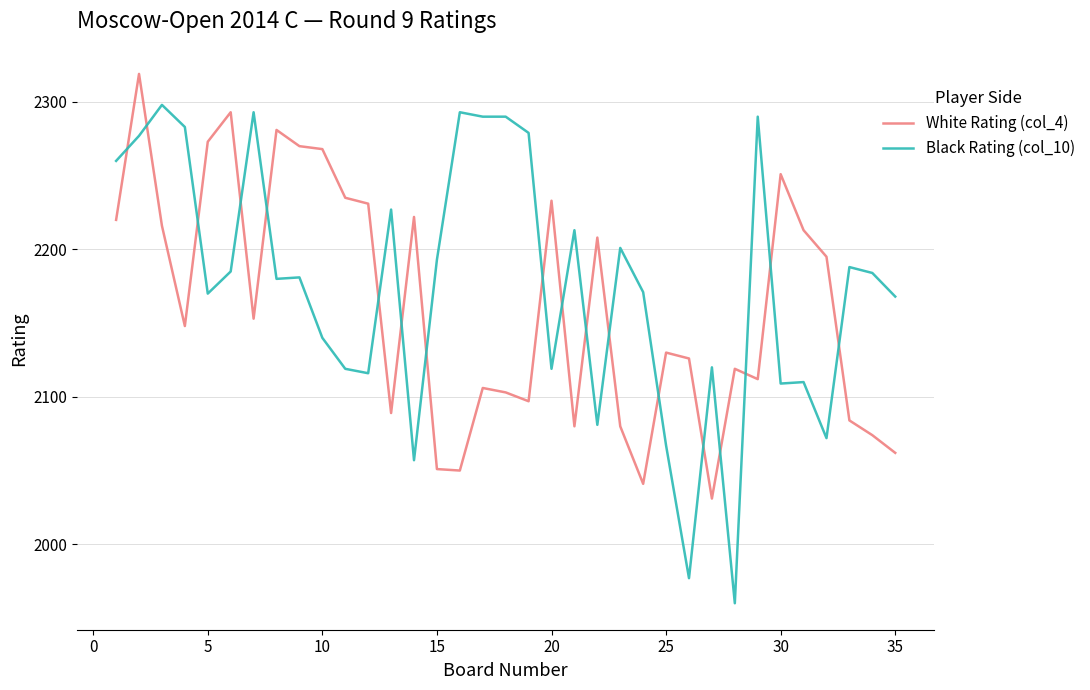

After their last crossing, which series has the higher values: White Rating (col_4) or Black Rating (col_10)?

Black Rating (col_10)